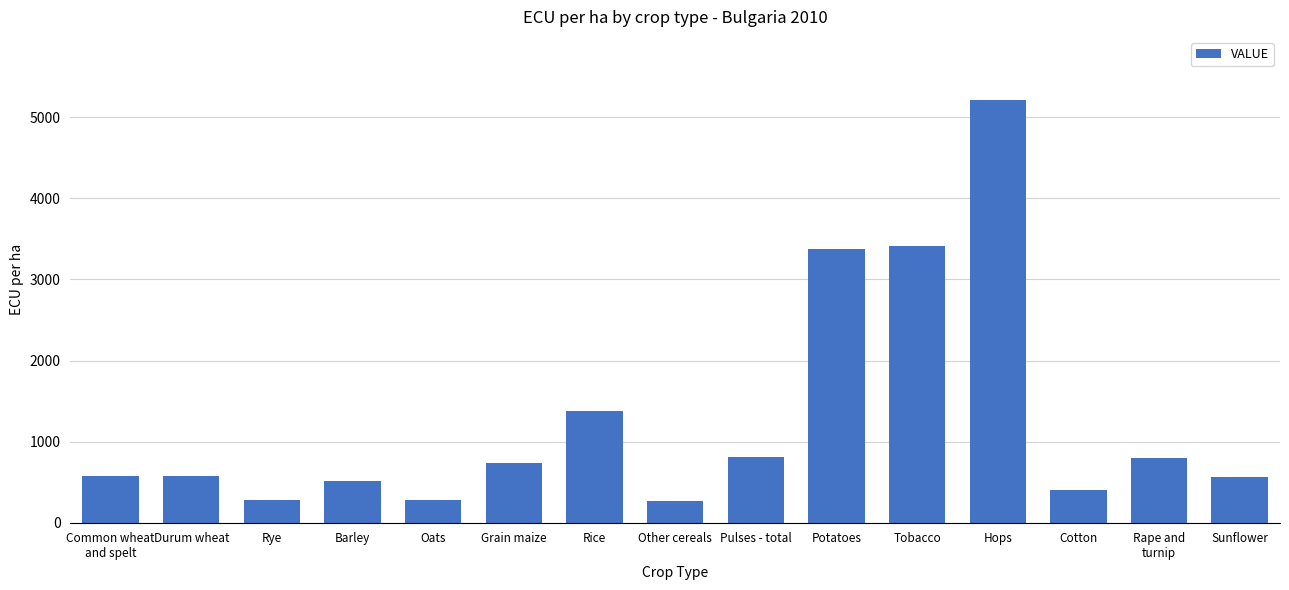

The value at Rice is 1377.2. True or false?

True